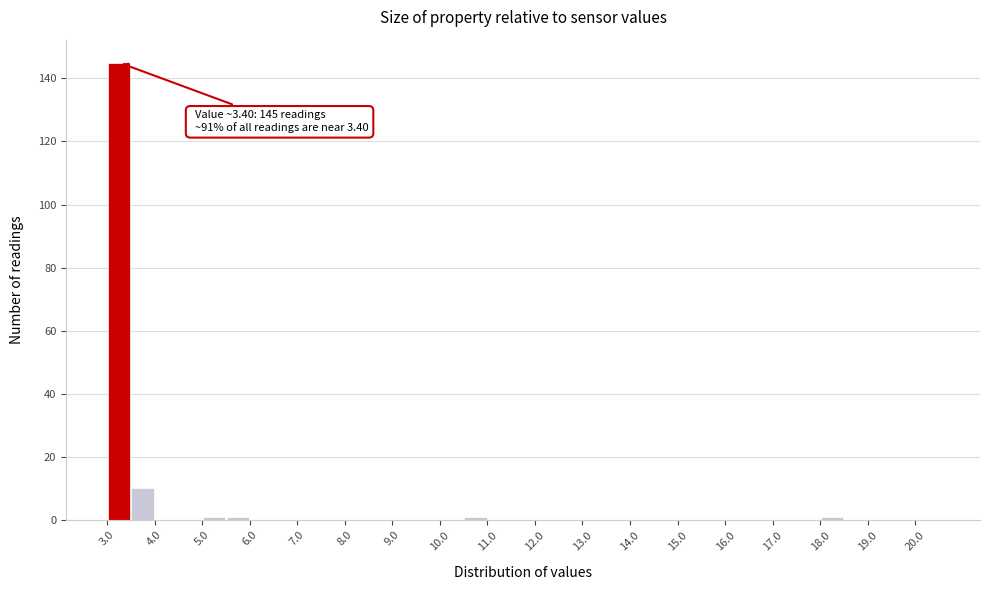

Over which range of the x-axis is the bar tallest?

3.0 to 3.5